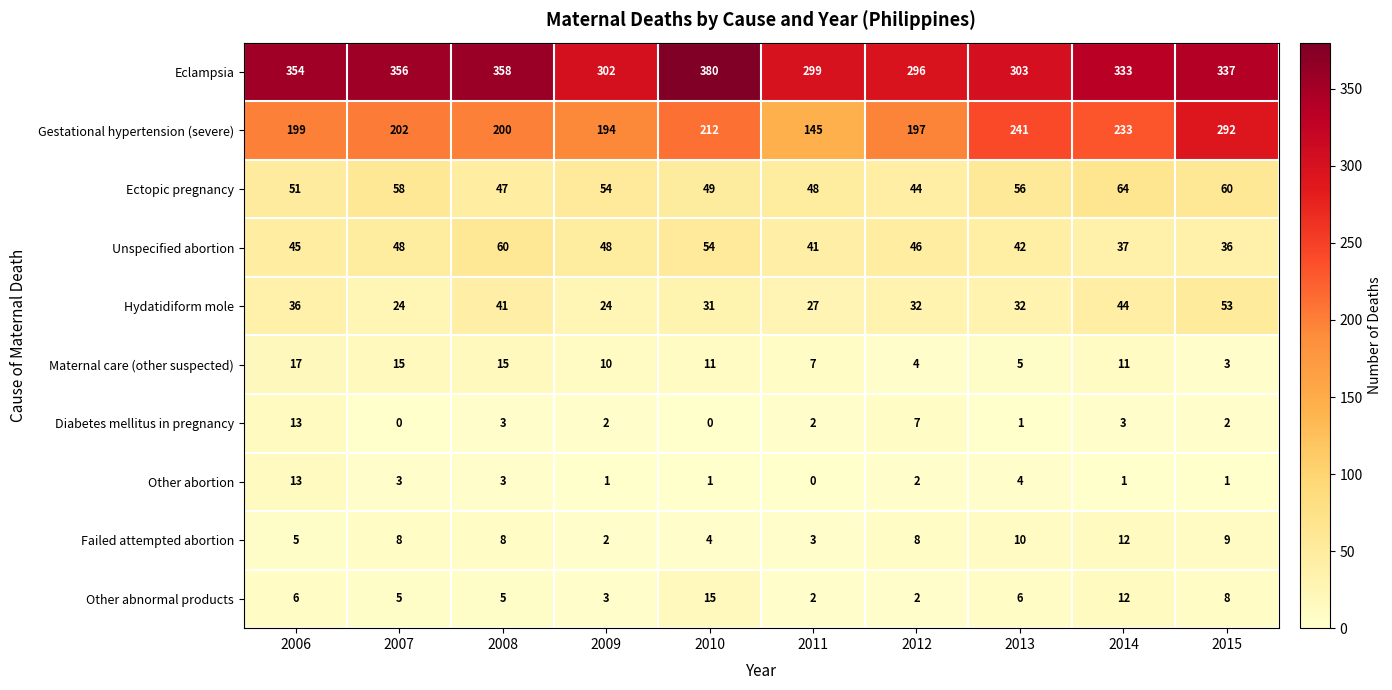

How many values in the Other abortion series are below 2?

5